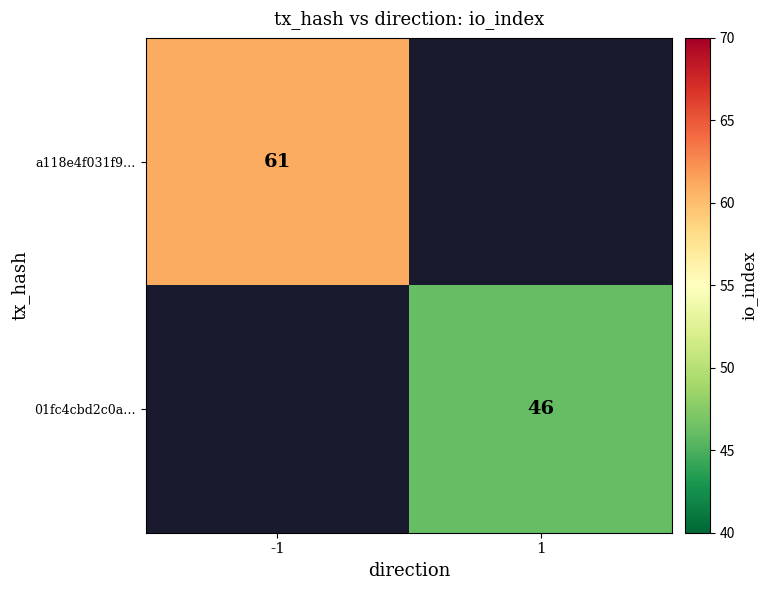

The 01fc4cbd2c0a… series shows 46 at 1. True or false?

True